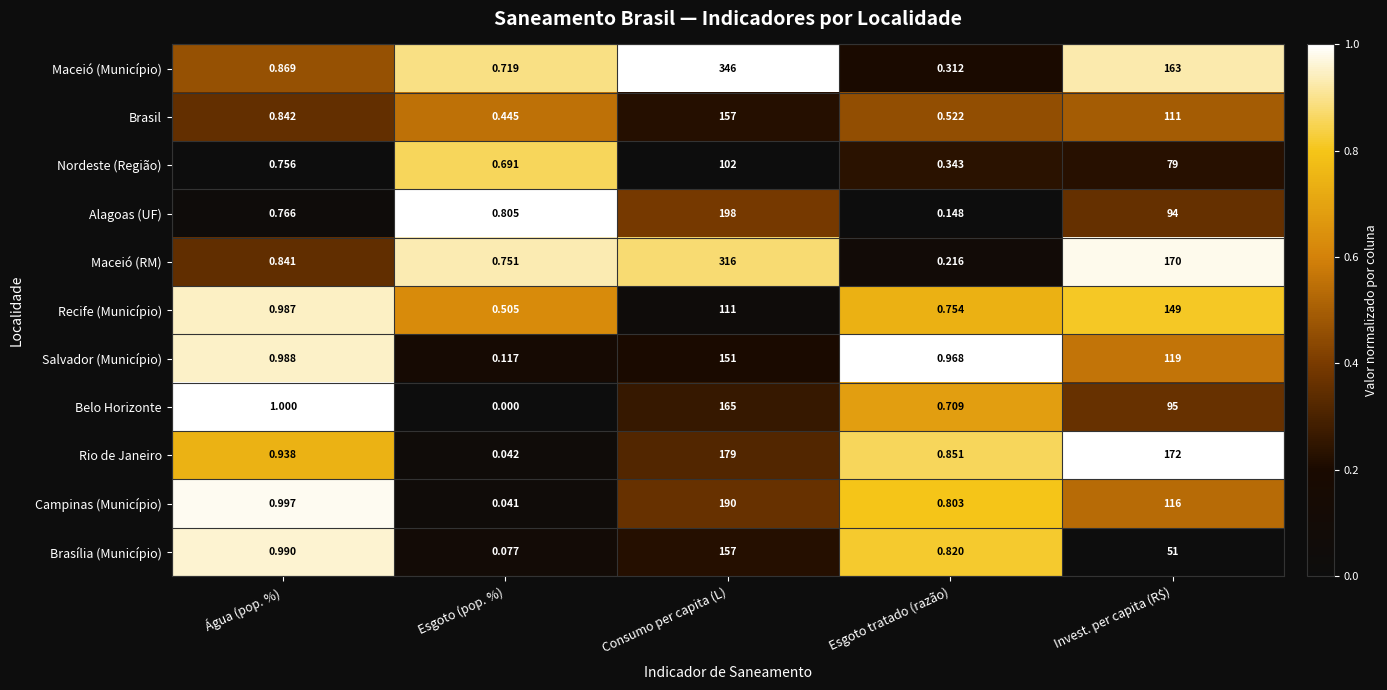

List the labels in order of Maceió (RM) value, largest first.

Consumo per capita (L), Invest. per capita (R$), Água (pop. %), Esgoto (pop. %), Esgoto tratado (razão)